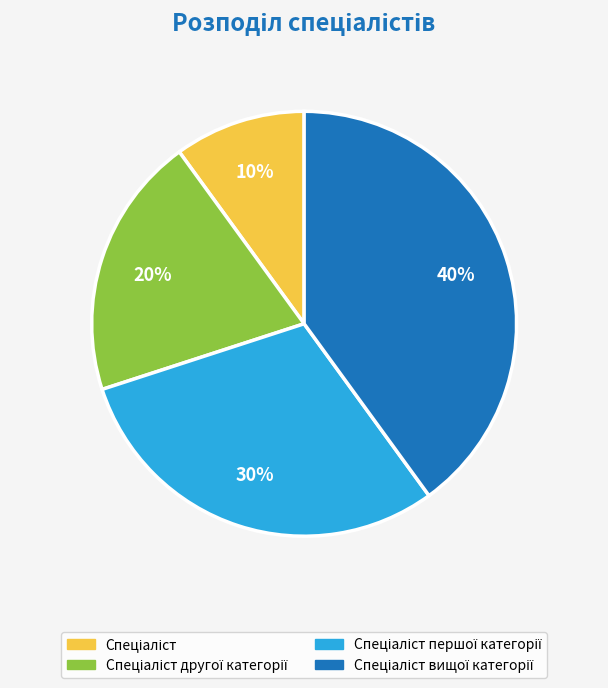

Is there a majority slice in this chart?

No